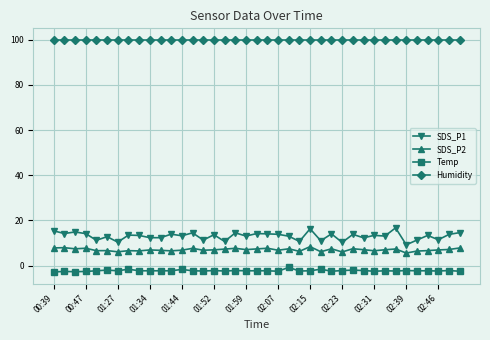

True or false: SDS_P2 and Temp cross at least once.

False